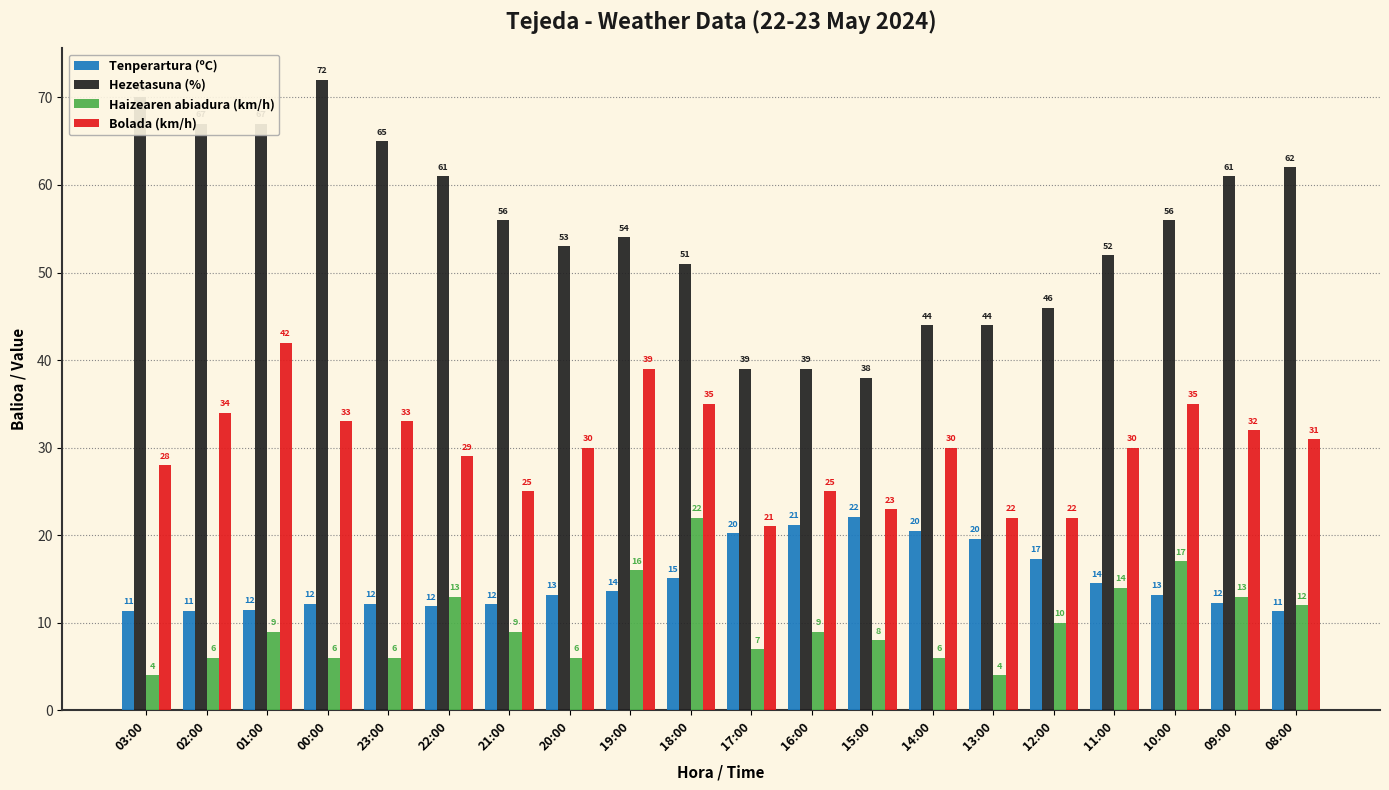

What is the total value across all series at 13:00?

89.6